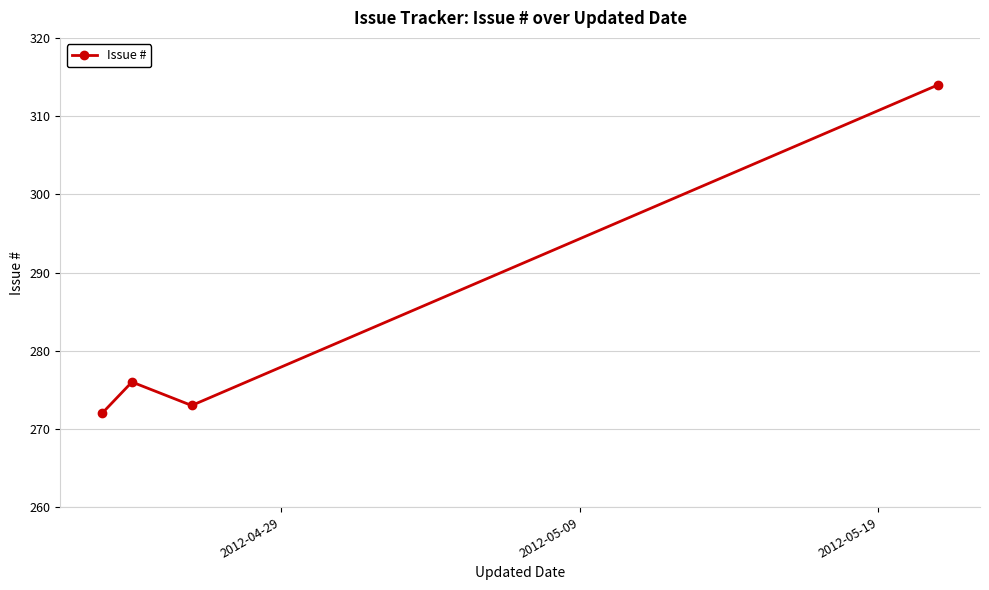

How many points are lower than both their immediate neighbors (excluding endpoints)?

1